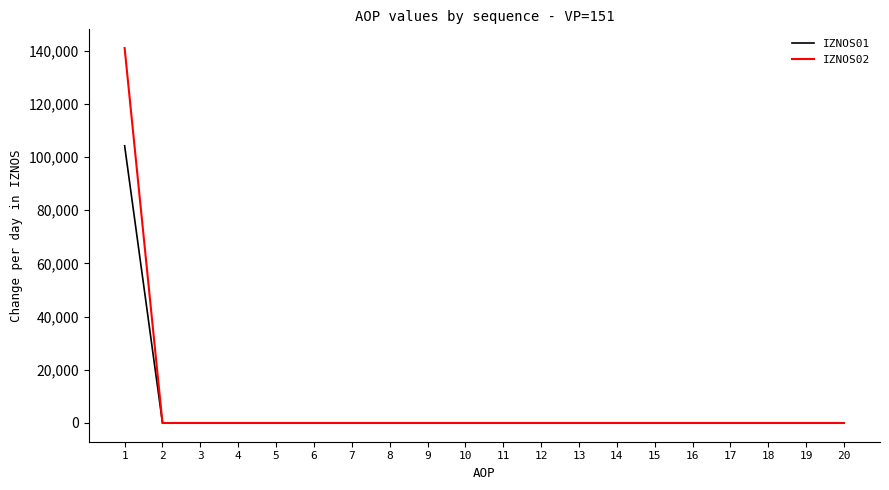

What is the maximum value for IZNOS02?

141018.3